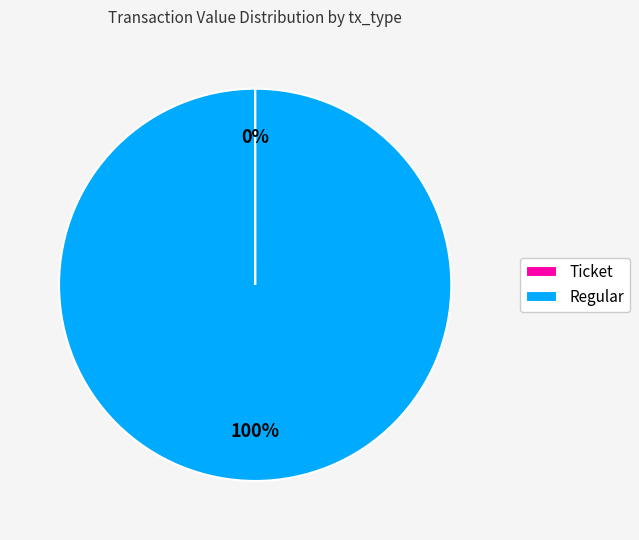

What percentage is the Regular slice, to the nearest percent?

100%